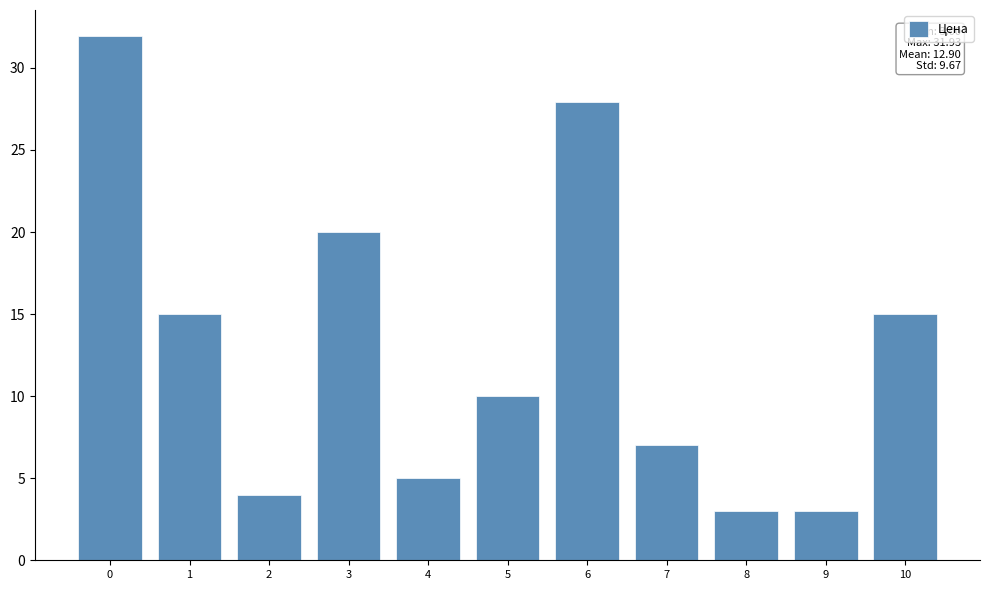

Reading left to right, transcribe all the data shown in this chart.

31.9	15.0	4.0	20.0	5.0	10.0	27.9	7.0	3.0	3.0	15.0